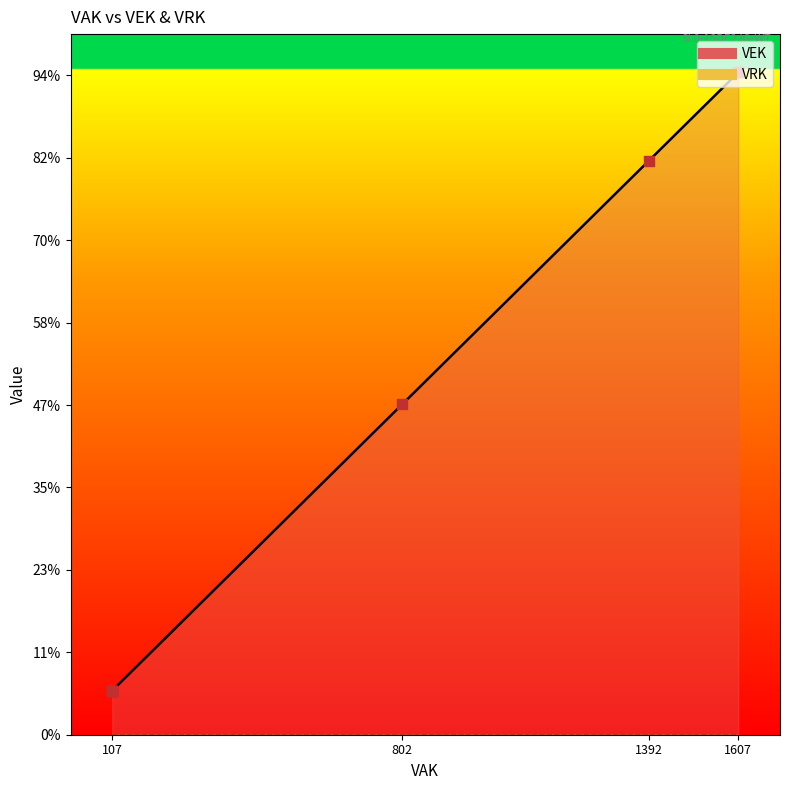

Which series has the largest total across all categories?

VEK line